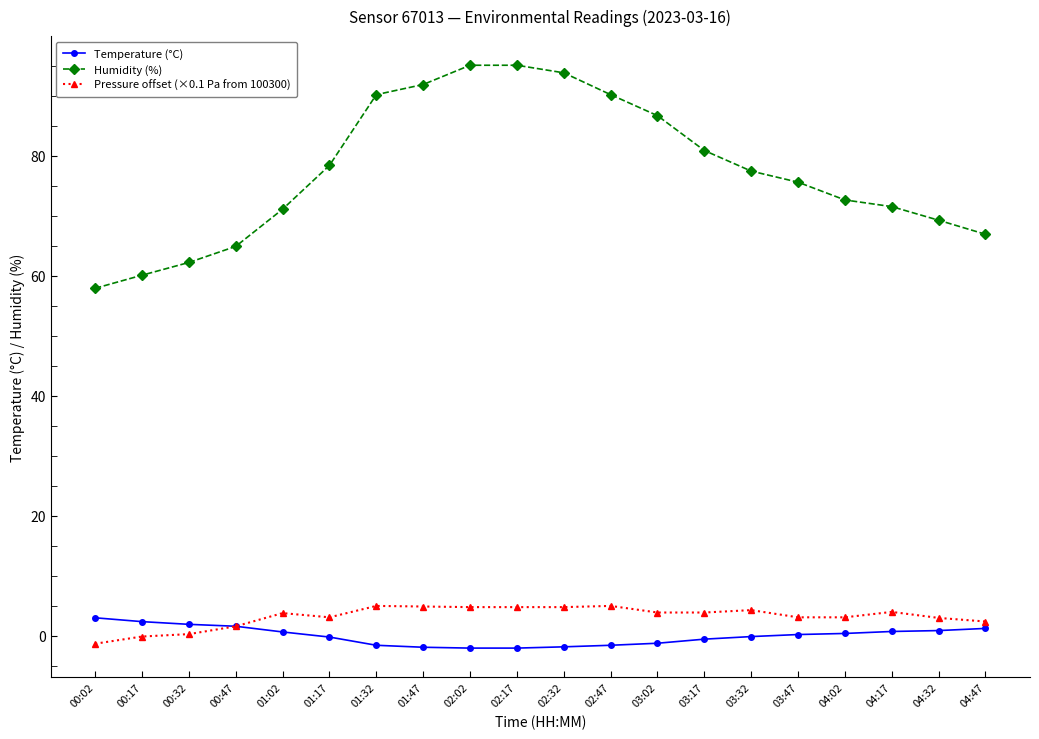

List the series in order of their peak value, lowest first.

Temperature (°C), Pressure offset (×0.1 Pa from 100300), Humidity (%)